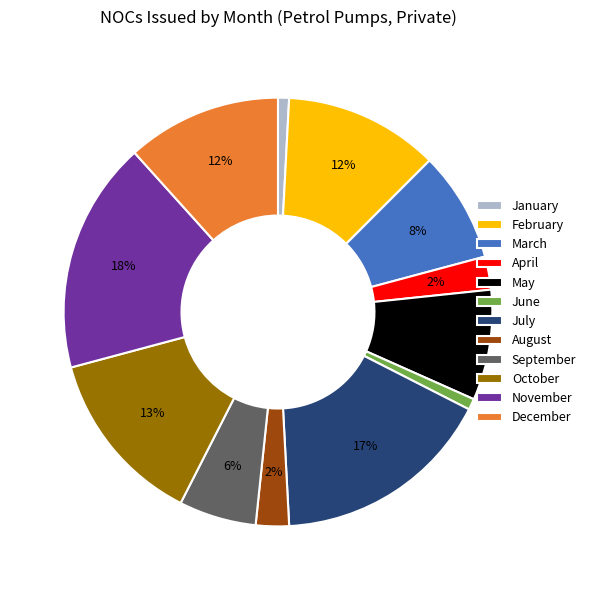

Between August and May, which is larger?

May